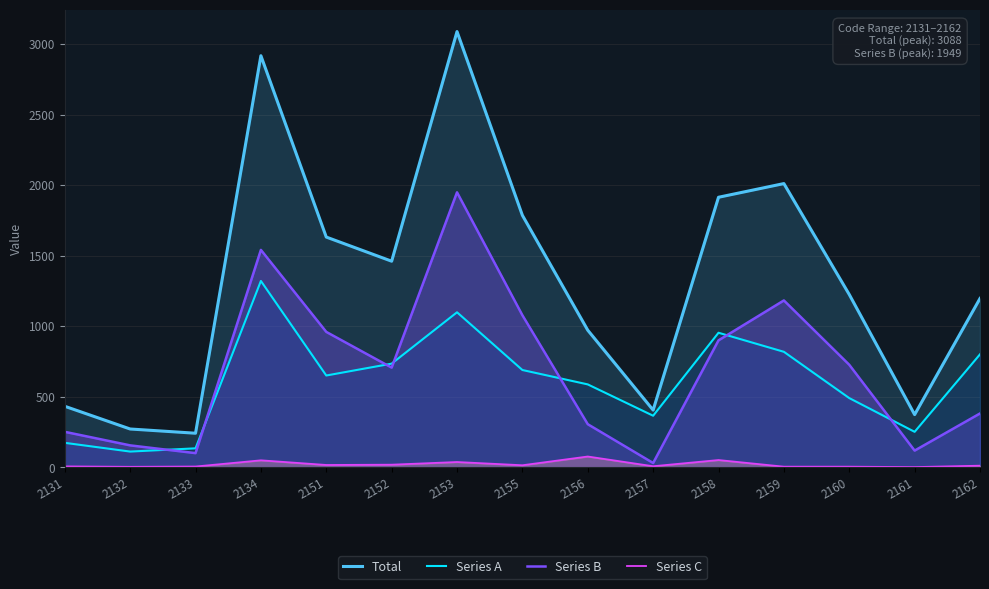

The value of Total at 2162 is 505. True or false?

False